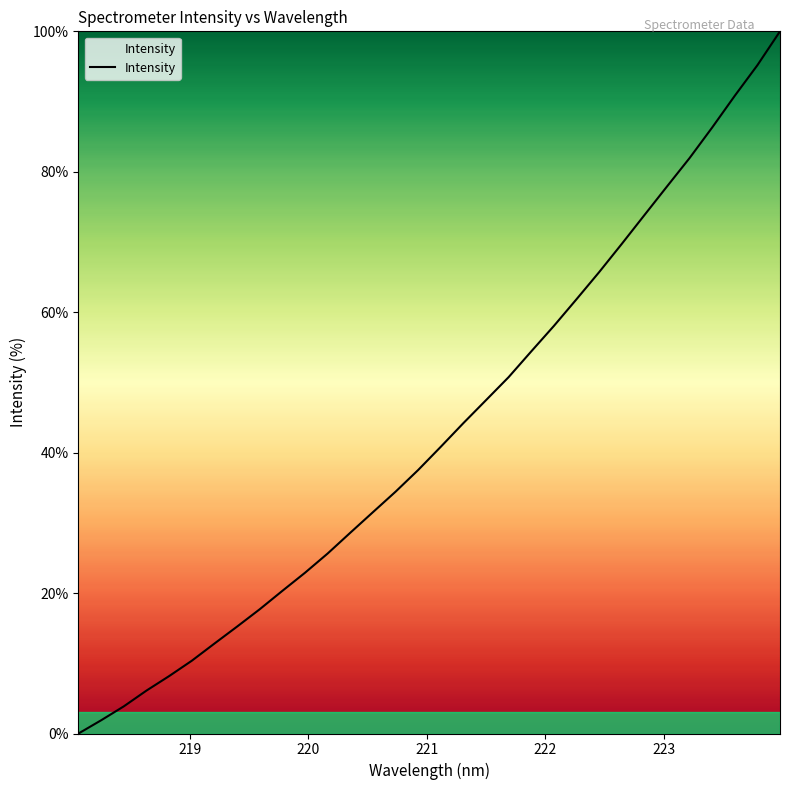

What is the greatest value displayed?

100.0